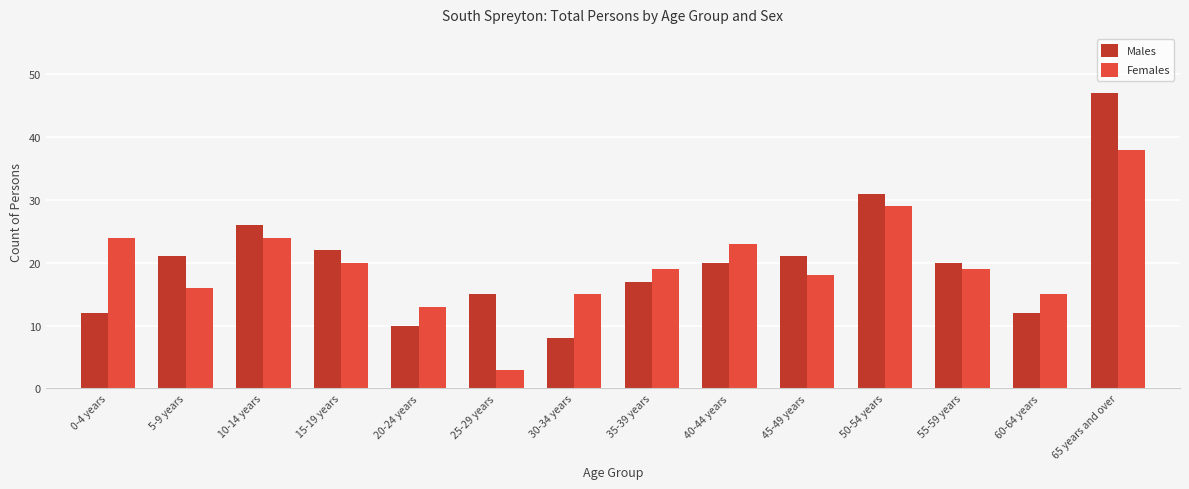

Rank the series by their maximum value, from highest to lowest.

Males, Females